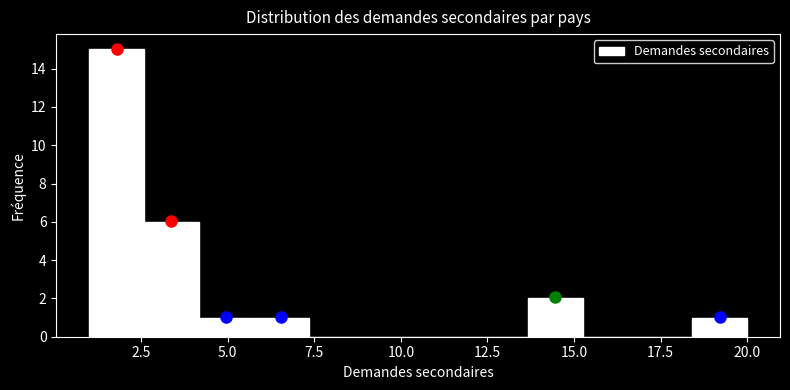

Around what value on the x-axis is the tallest bar? Give the approximate position of its centre, as read against the axis.

2.0